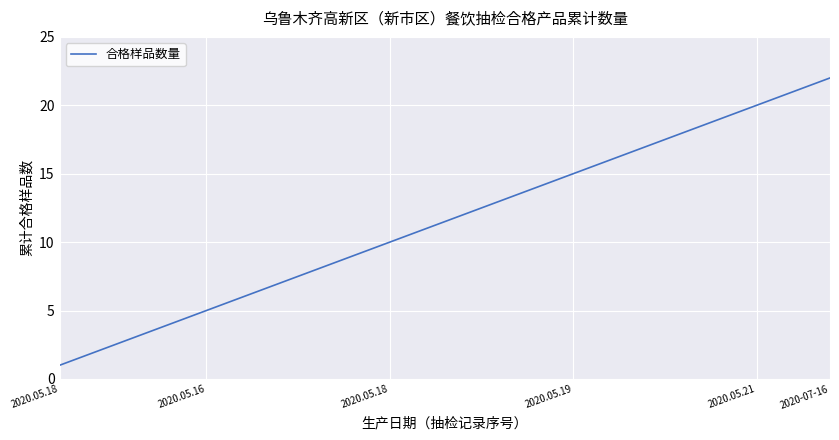

What is the greatest value displayed?

22